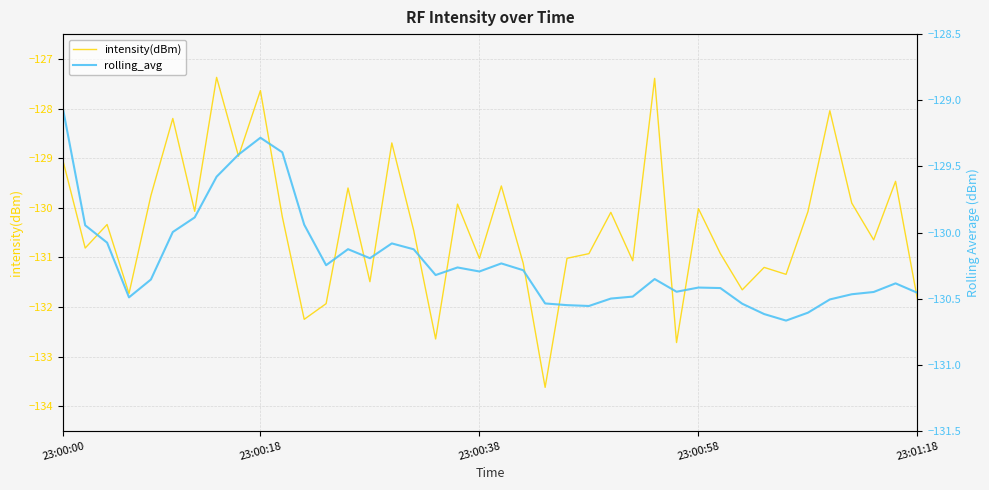

Which series changed the most between 10 and 33?

rolling_avg